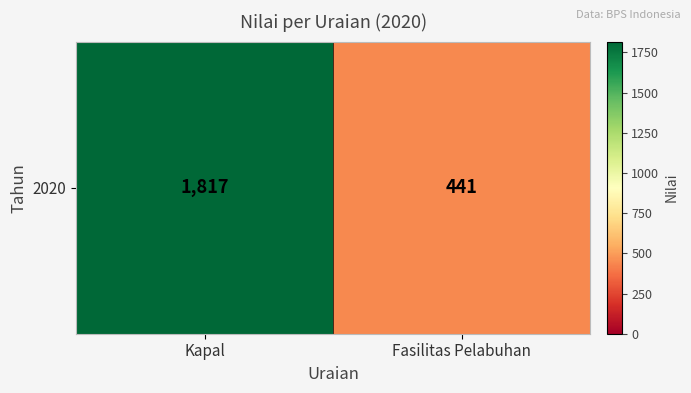

The value at Fasilitas Pelabuhan is 788. True or false?

False